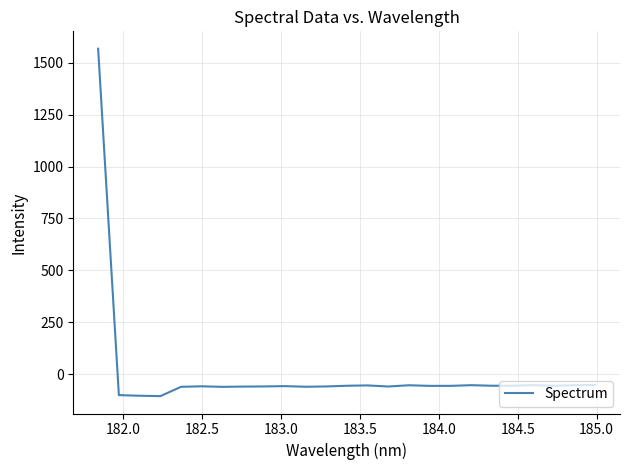

What is the difference between the maximum and minimum values?

1670.8